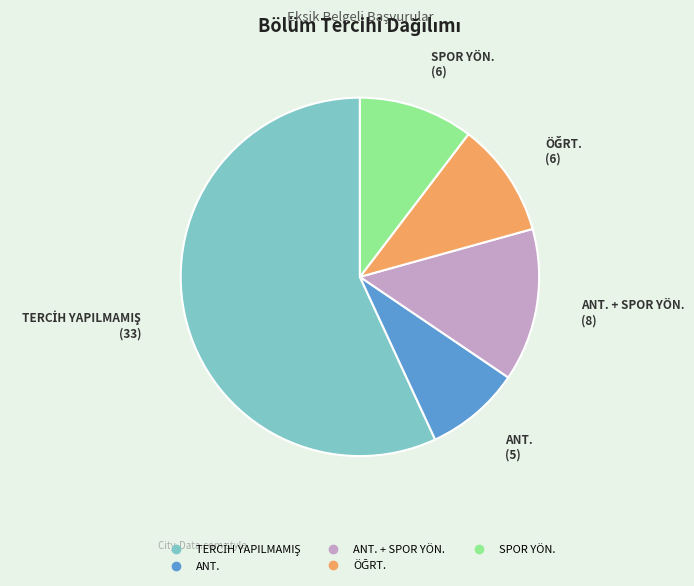

Does any single category account for the majority?

Yes